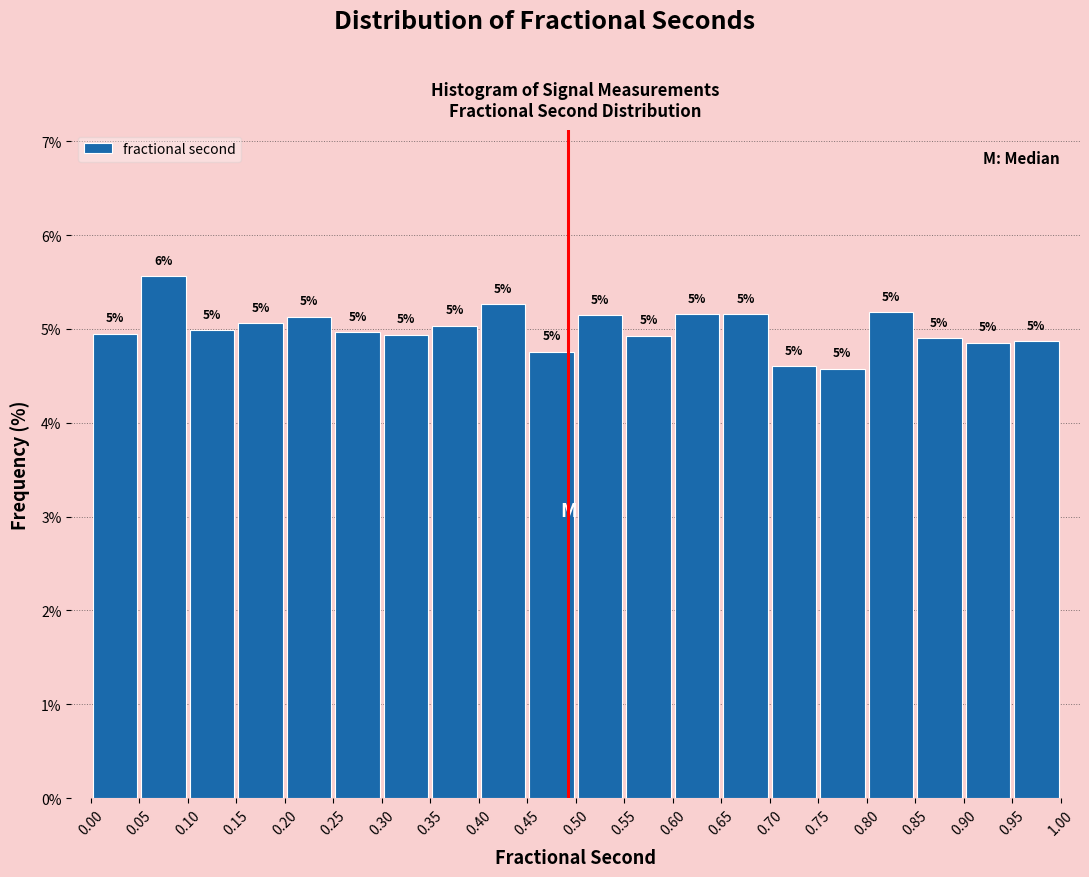

Over which range of the x-axis is the bar tallest?

0.05 to 0.10